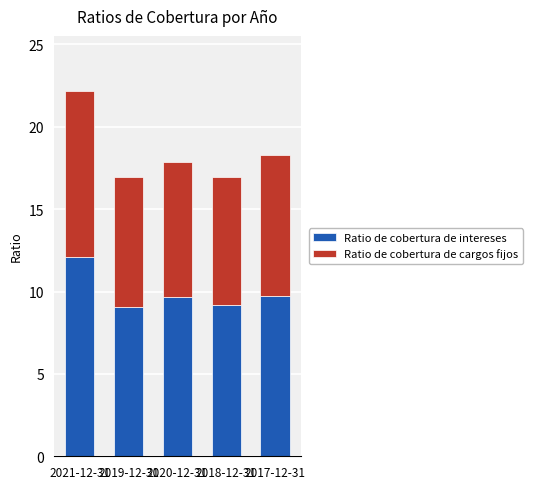

What is the highest value of the Ratio de cobertura de intereses series?

12.1